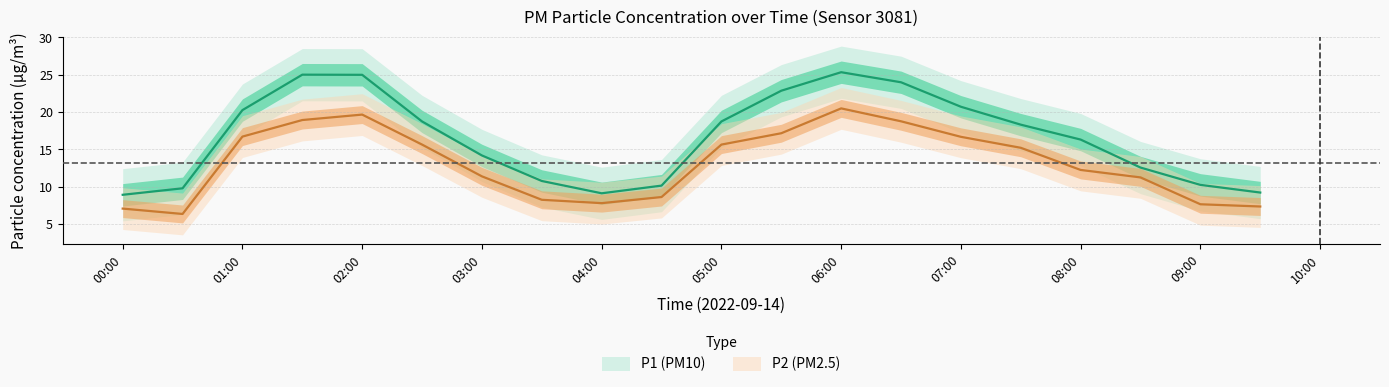

Does the chart display data point markers on the line(s)?

No